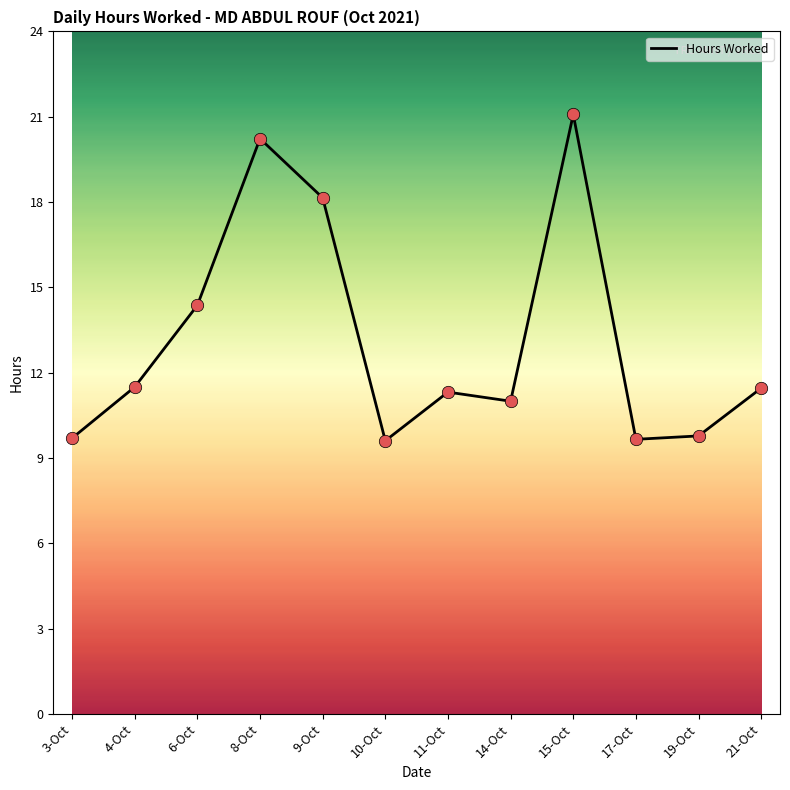

What is the ratio of the value at 4-Oct to the value at 9-Oct?

0.6